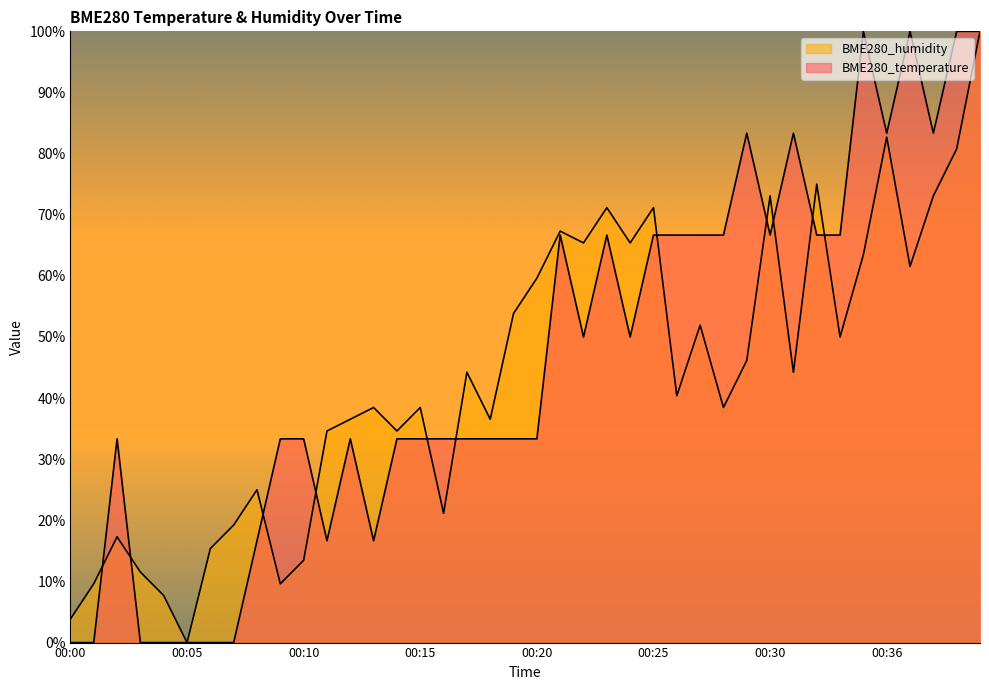

Between which two adjacent categories do BME280_temperature and BME280_humidity first intersect?

00:01 and 00:02